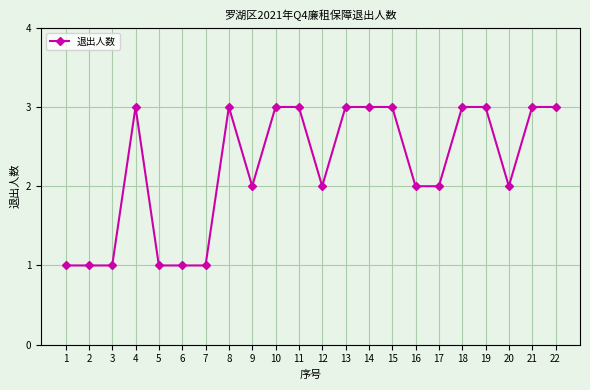

The value at 15 is 1. True or false?

False